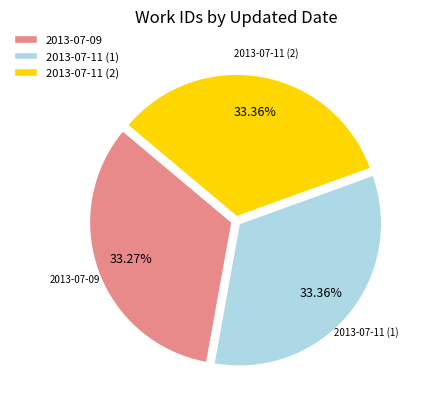

Is the sum of 2013-07-09 and 2013-07-11 (1) greater than half?

Yes